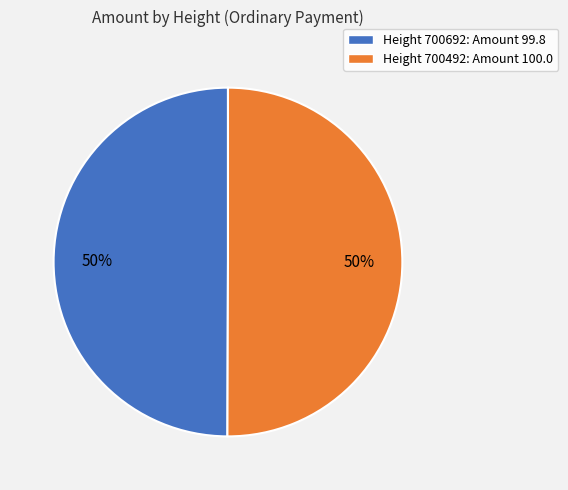

Is it true that Height 700492: Amount 100.0 is 50% of the pie?

True